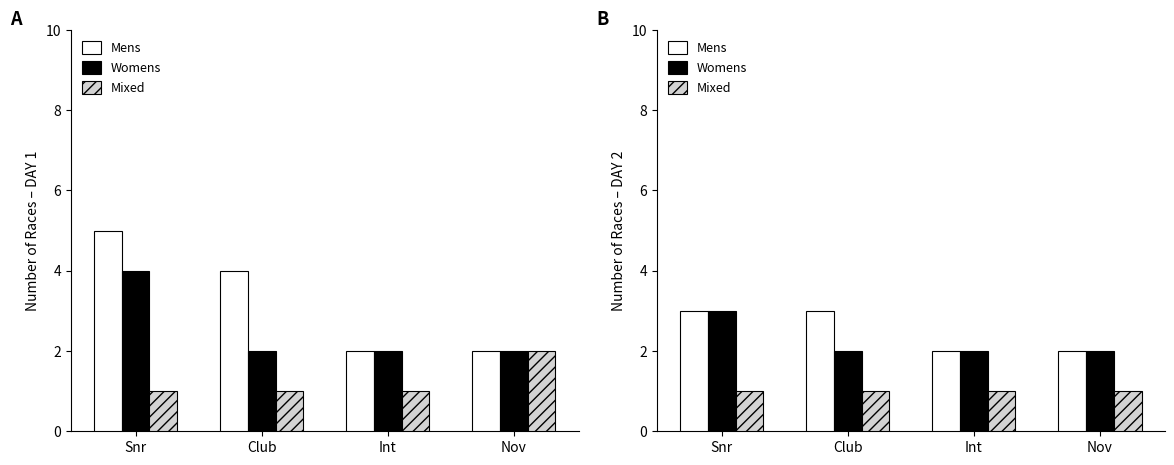

Rank the categories by Mens value from highest to lowest.

Snr, Club, Int, Nov